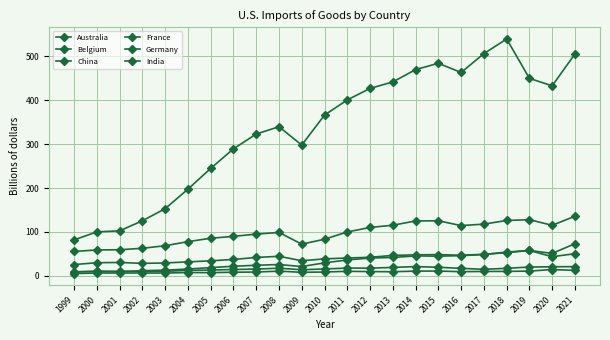

Count the number of data series in this chart.

6